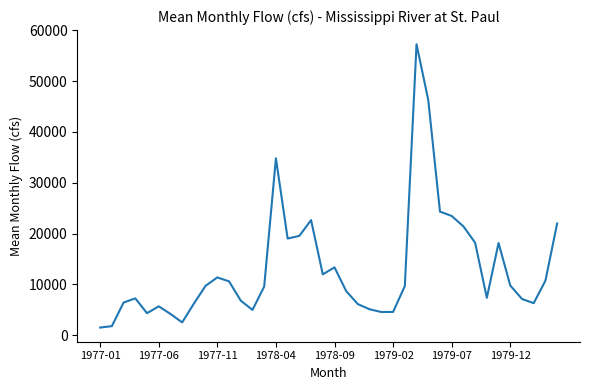

What is the maximum value shown in the chart?

57246.2